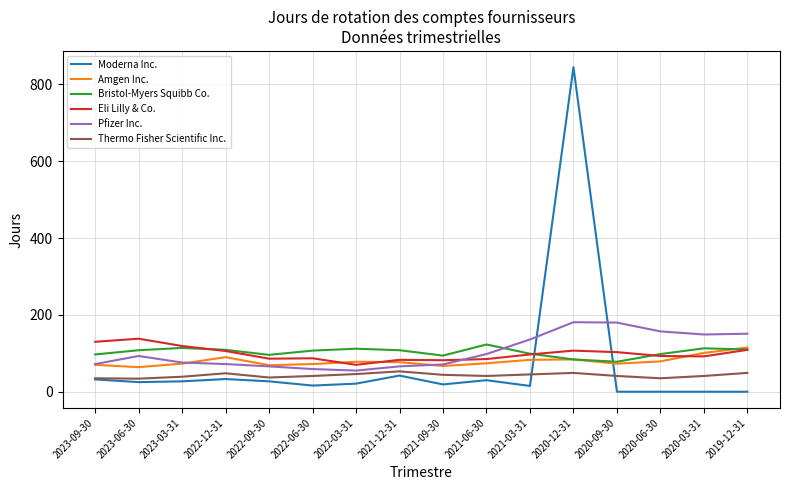

After their last crossing, which series has the higher values: Moderna Inc. or Eli Lilly & Co.?

Eli Lilly & Co.